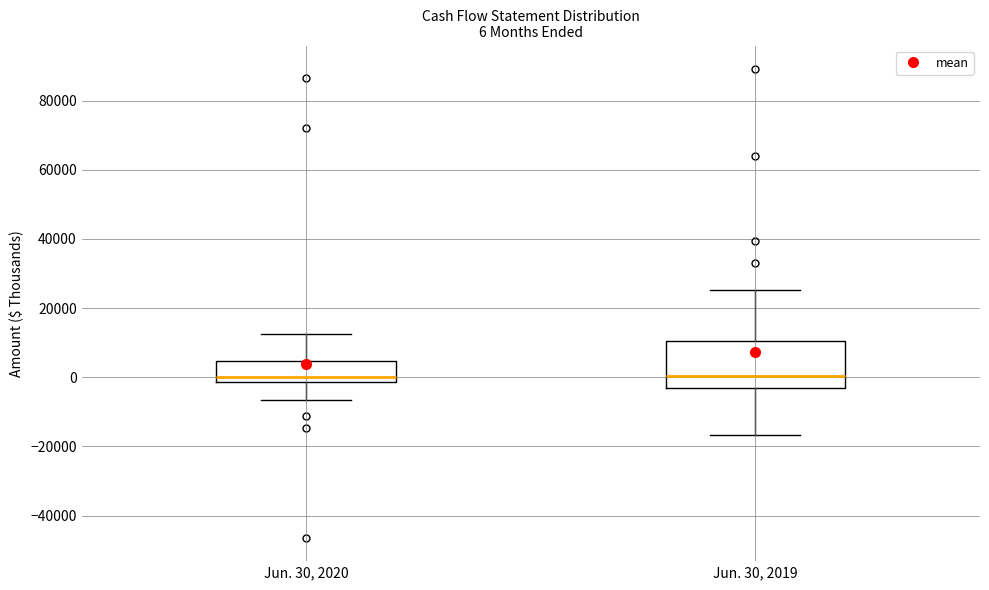

Comparing the boxes themselves (not the whiskers), which one is the tallest?

Jun. 30, 2019